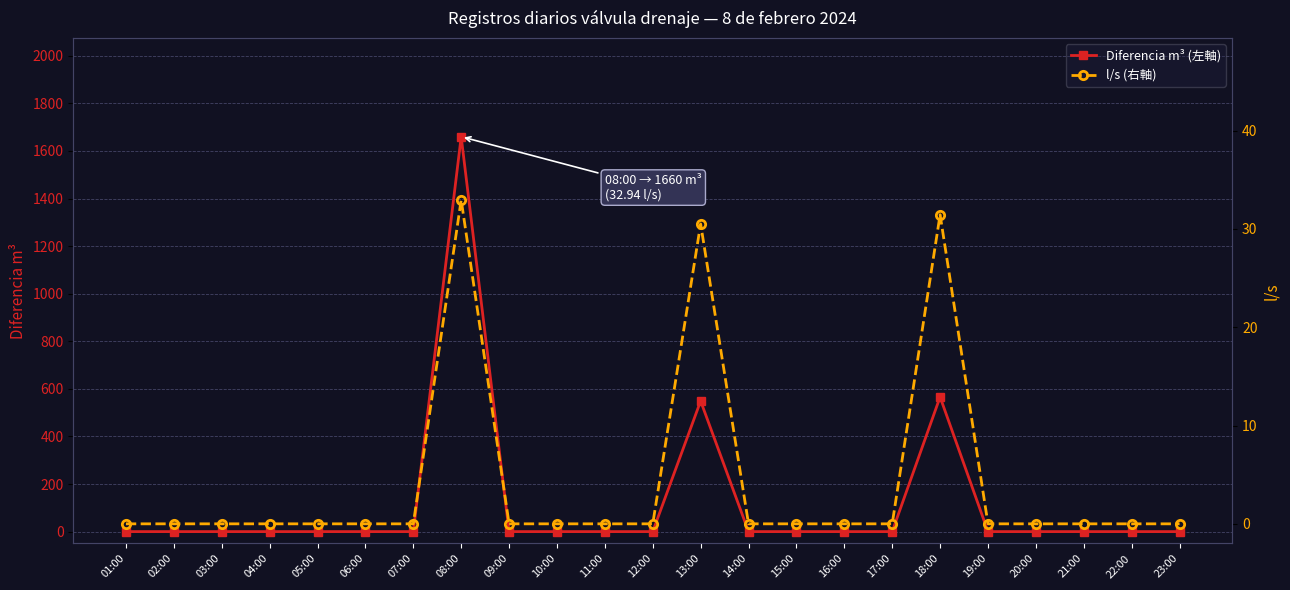

Rank the categories by l/s (右軸) value from lowest to highest.

01:00, 02:00, 03:00, 04:00, 05:00, 06:00, 07:00, 09:00, 10:00, 11:00, 12:00, 14:00, 15:00, 16:00, 17:00, 19:00, 20:00, 21:00, 22:00, 23:00, 13:00, 18:00, 08:00